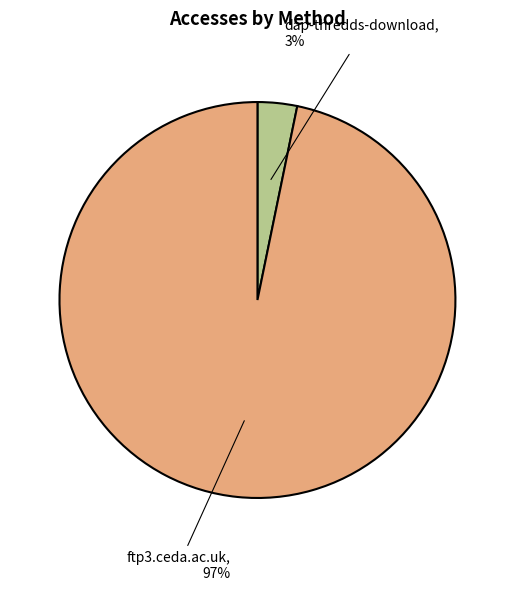

What is the smallest slice in the pie chart?

dap-thredds-download